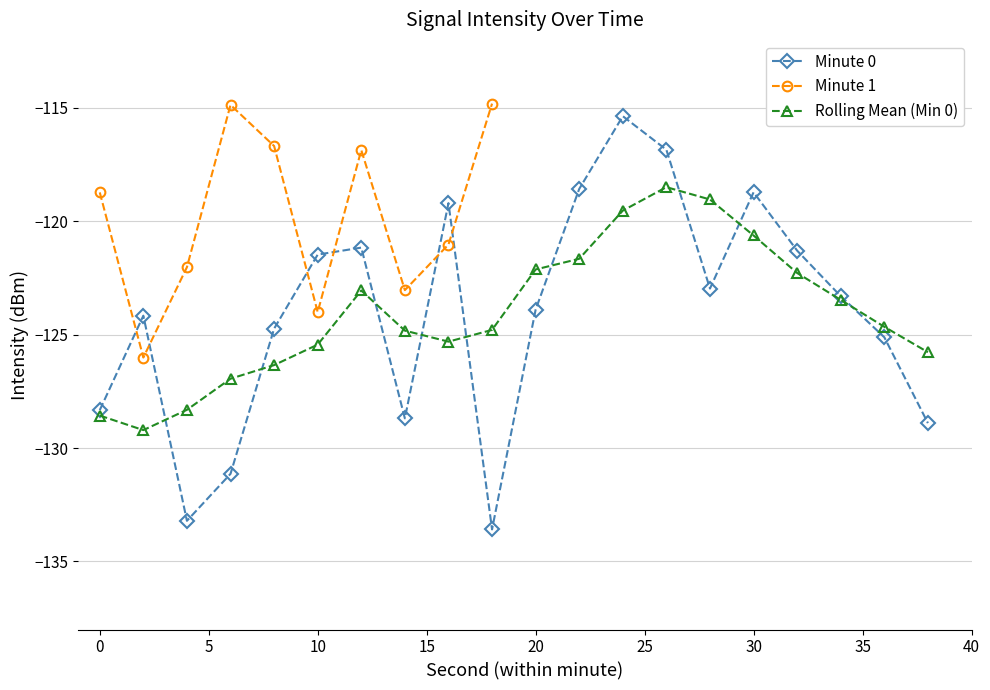

Where do Min intensity and Mean intensity first cross each other?

20 and 22